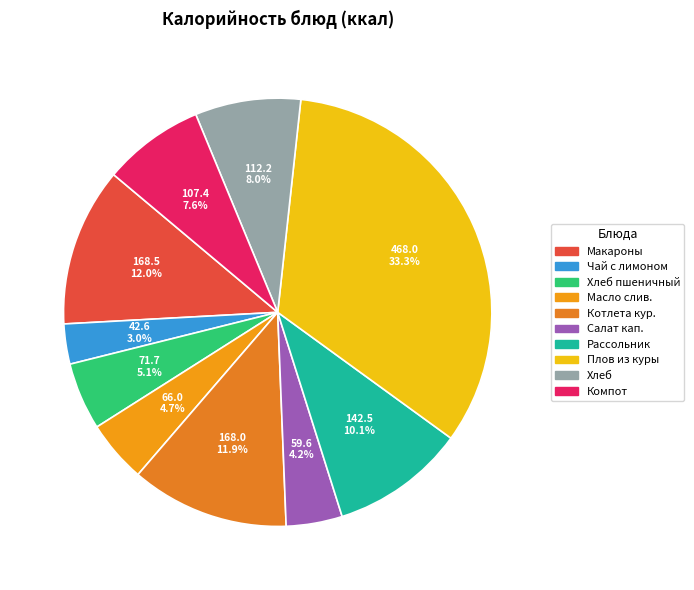

How many slices are in this pie chart?

10